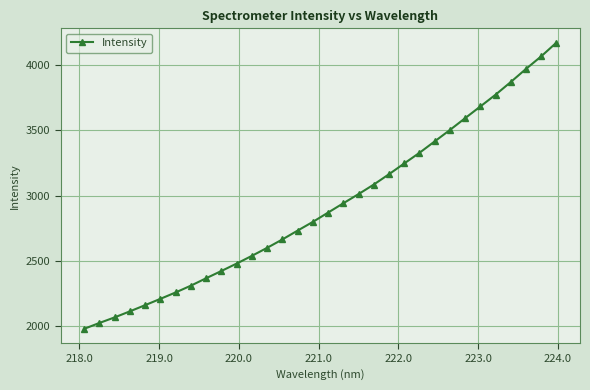

Does the chart display data point markers on the line(s)?

Yes